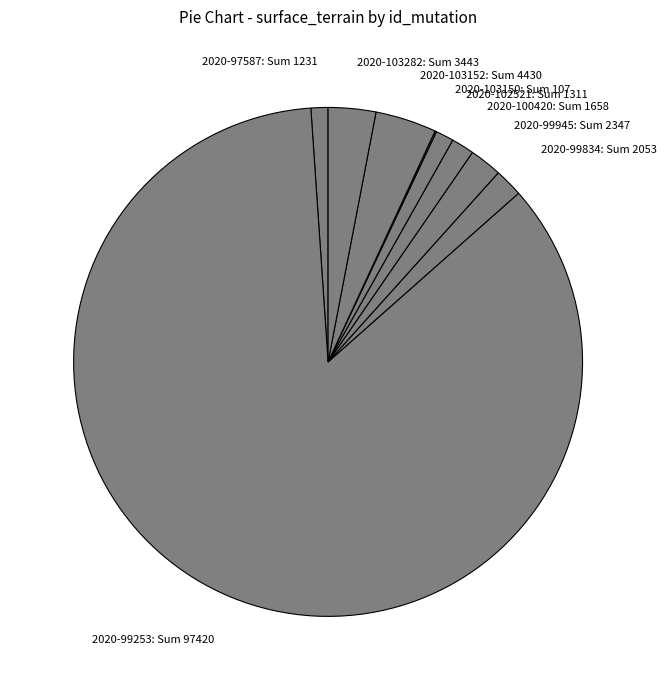

Which category has the biggest portion of the pie?

2020-99253: Sum 97420